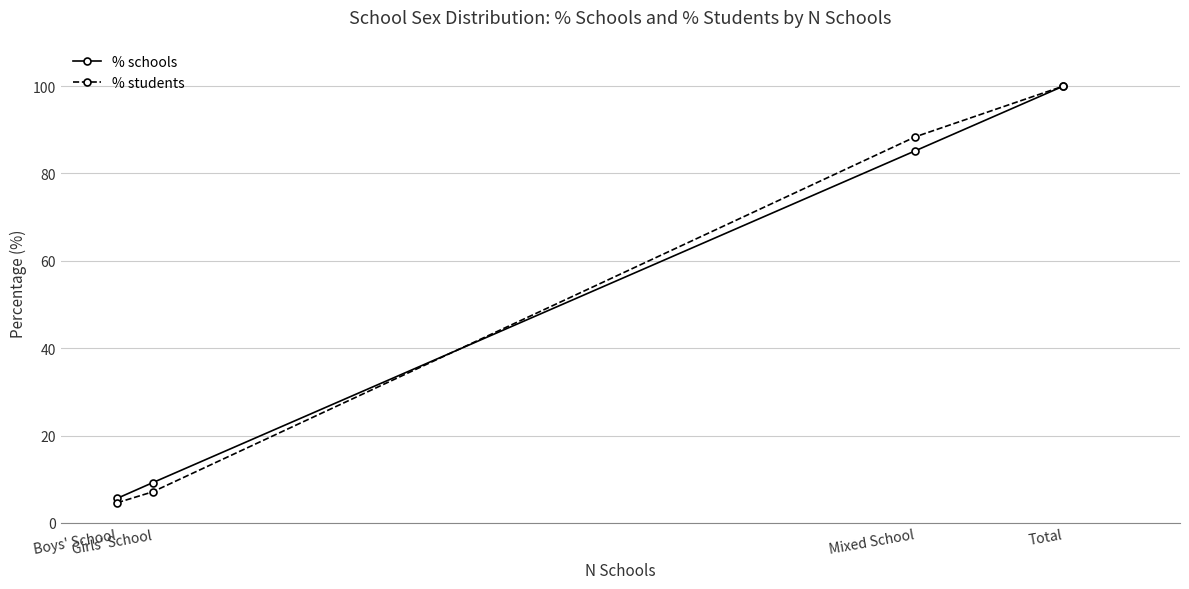

Which series has the widest spread of values?

% students